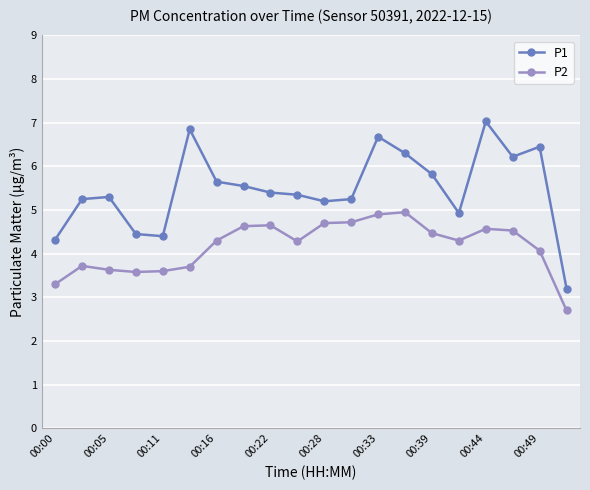

True or false: P2 and P1 intersect in this chart.

False